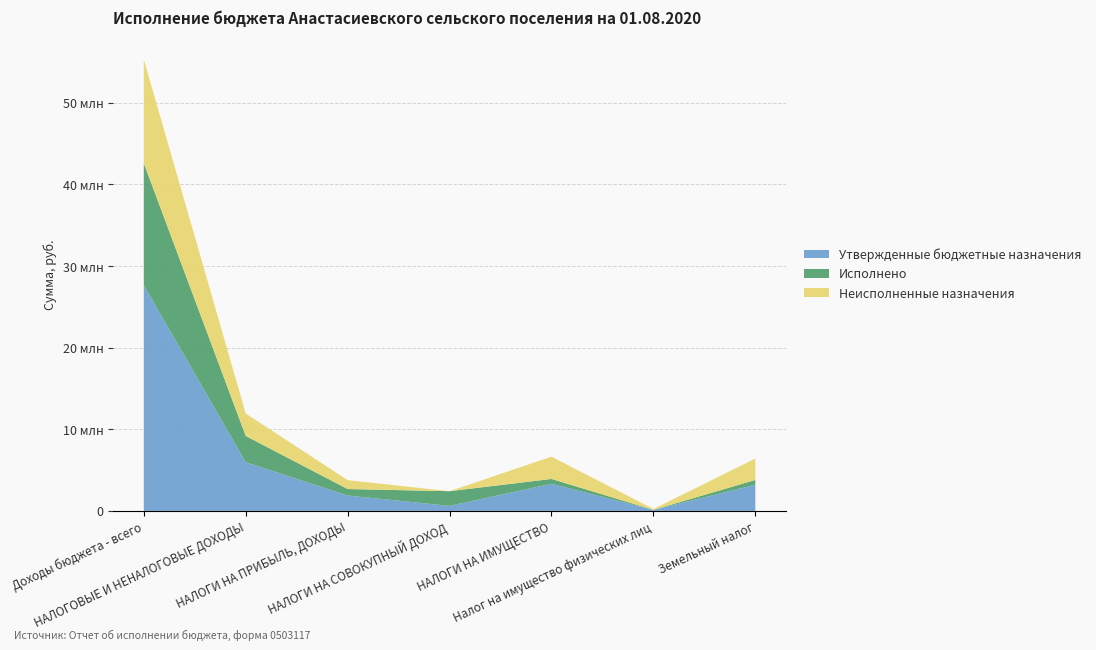

Reading right to left, transcribe all the data shown in this chart.

Утвержденные бюджетные назначения: 3205900.0	117100.0	3323000.0	616100.0	1885600.0	5966600.0	27648200.0
Исполнено: 582850.1	9669.9	592520.0	1798048.6	794361.5	3214170.6	14937410.1
Неисполненные назначения: 2623049.9	107430.1	2730480.0	0.0	1091238.5	2752429.4	12710789.9